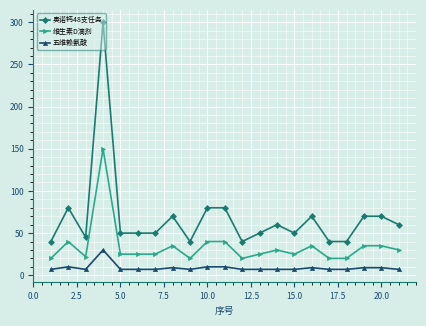

List the series in order of their overall mean, lowest first.

五维赖氨酸, 维生素D滴剂, 奥诺钙48支任务